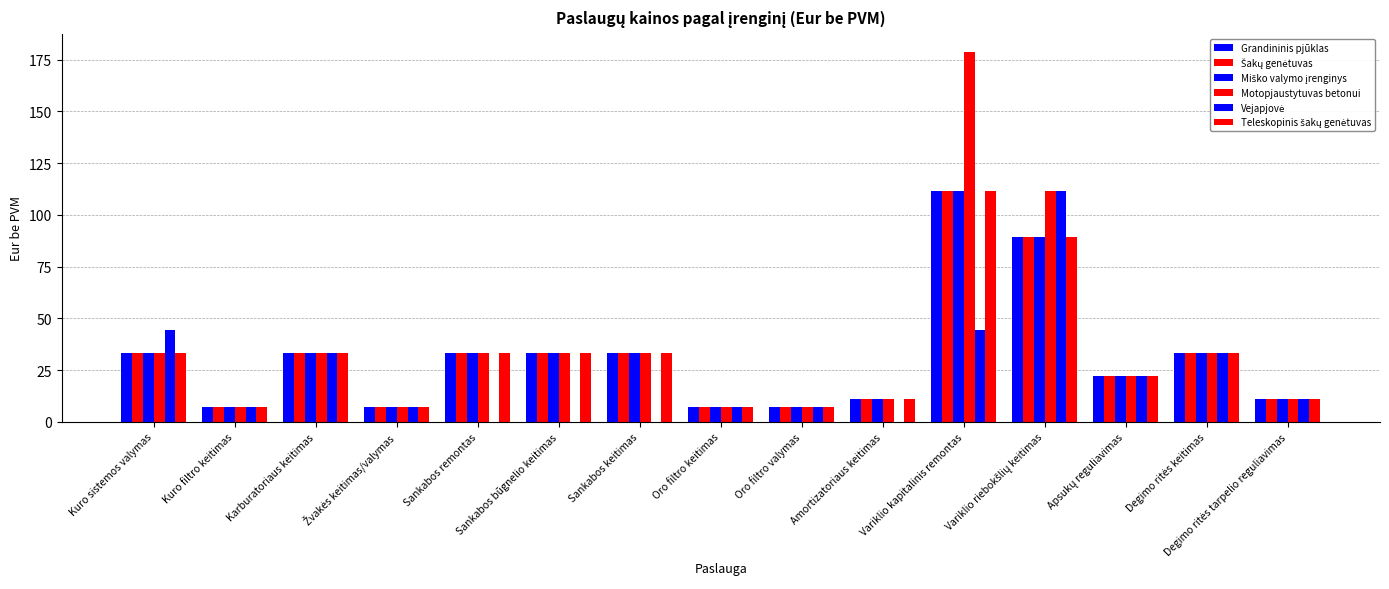

How many groups of bars are there?

15